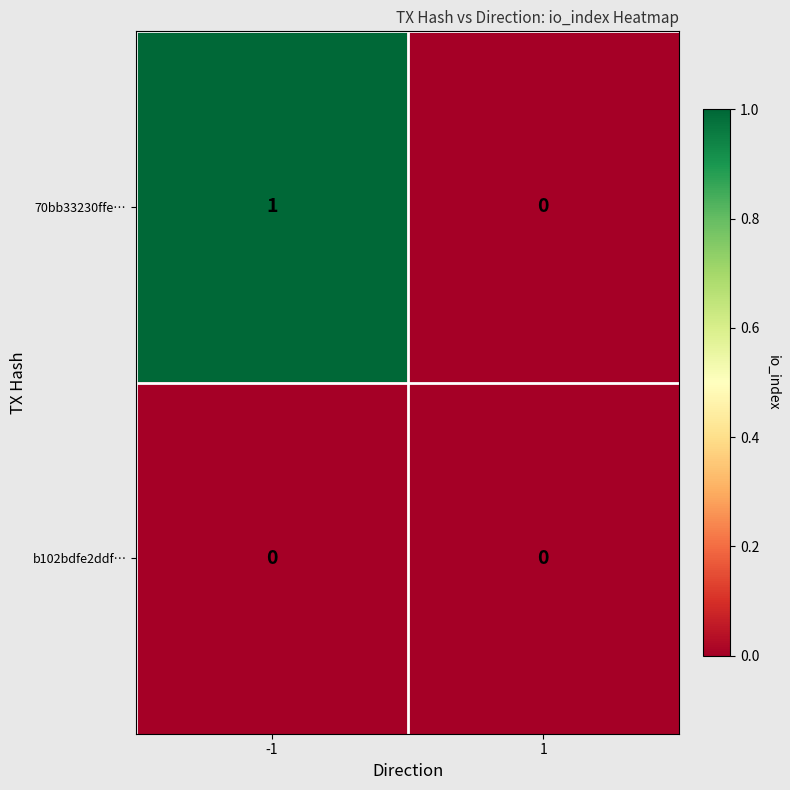

Reading left to right, what are all the values shown in this chart?

70bb33230ffe…: -1=1	1=0
b102bdfe2ddf…: -1=0	1=0